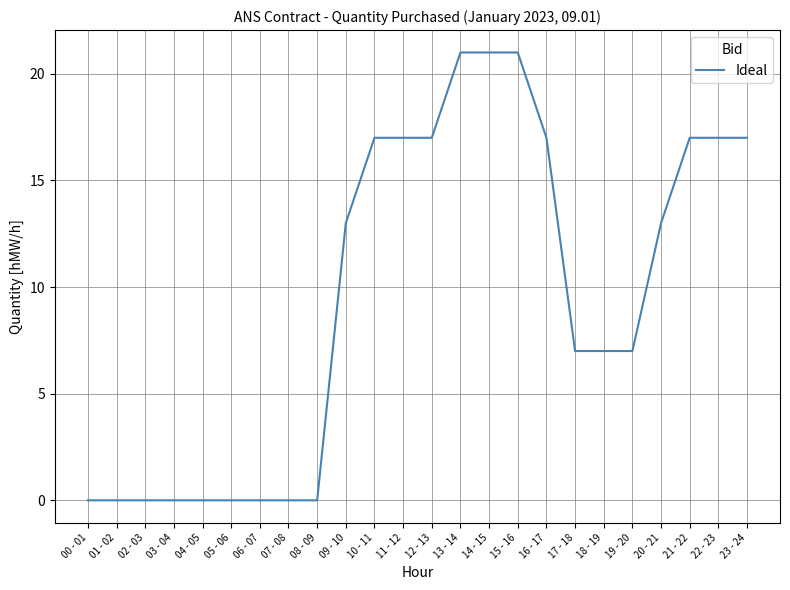

Reading left to right, what are all the values shown in this chart?

0	0	0	0	0	0	0	0	0	13	17	17	17	21	21	21	17	7	7	7	13	17	17	17